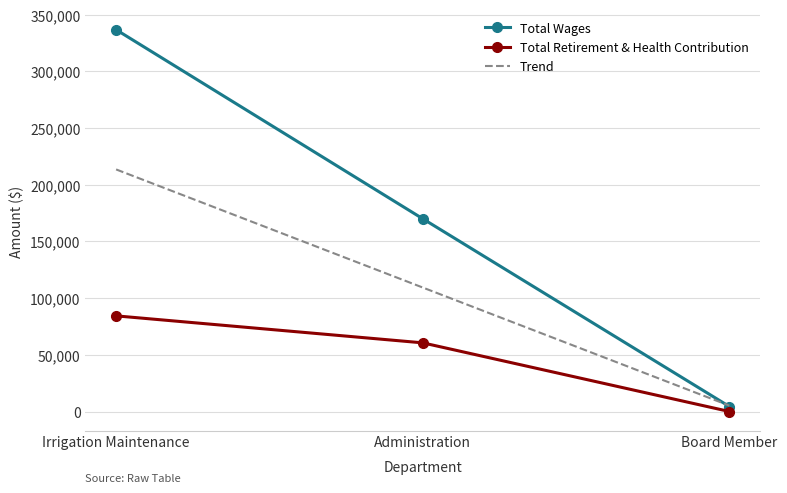

Count the Total Retirement & Health Contribution values in the range 0 to 84348.

3